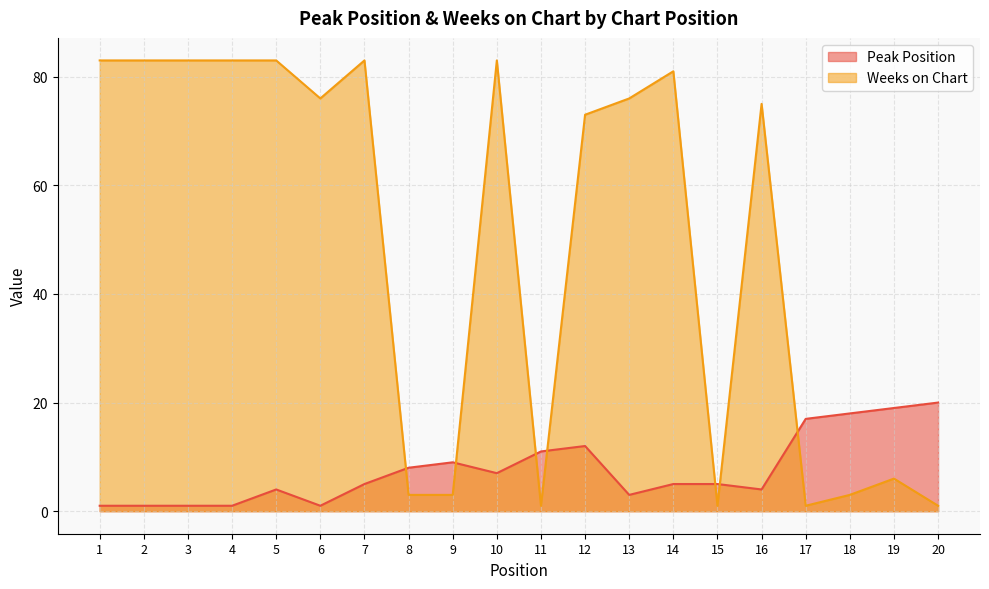

How many times do Weeks on Chart and Peak Position cross each other?

7